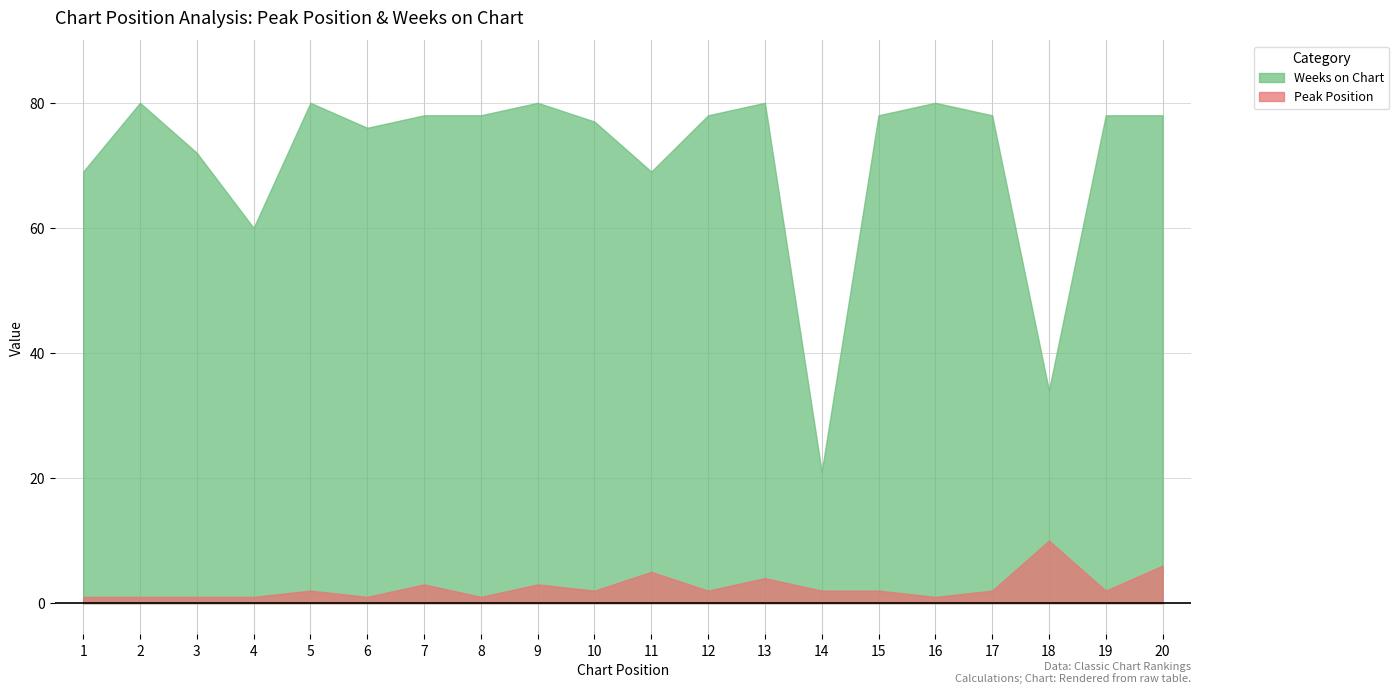

Read the Weeks on Chart value at 3.

72